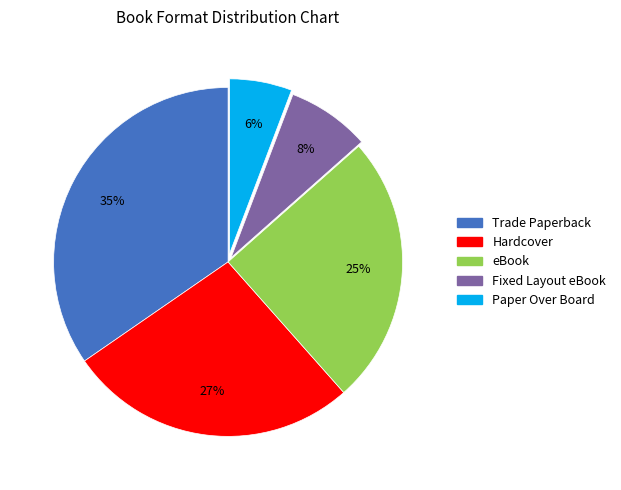

How many slices are in this pie chart?

5